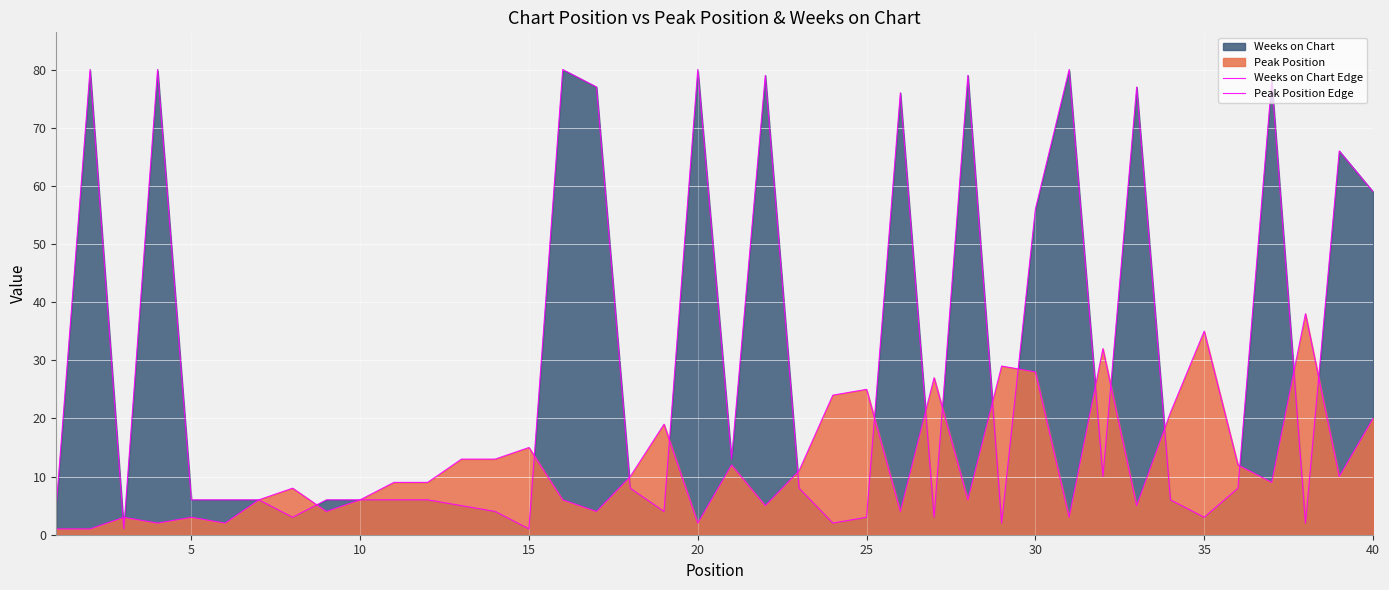

The Peak Position Edge series shows 24 at 35. True or false?

False